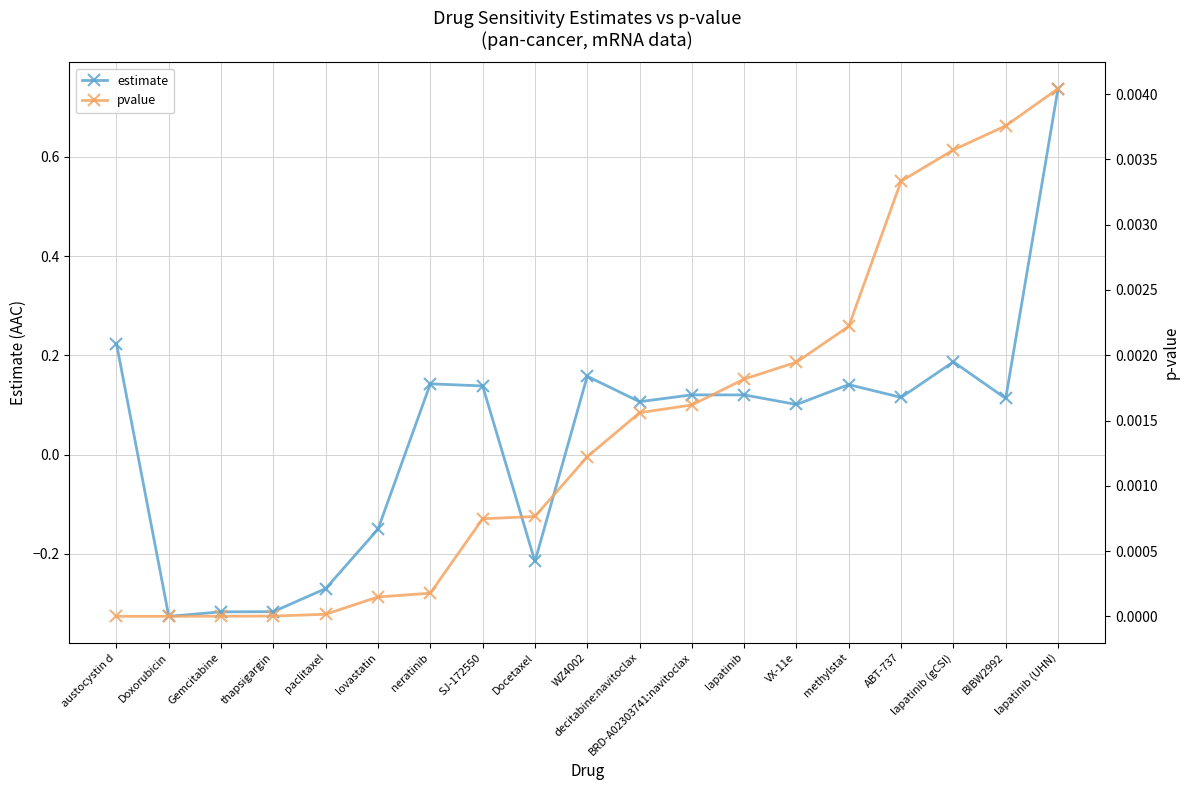

True or false: estimate has a value of 0.0 at VX-11e.

False